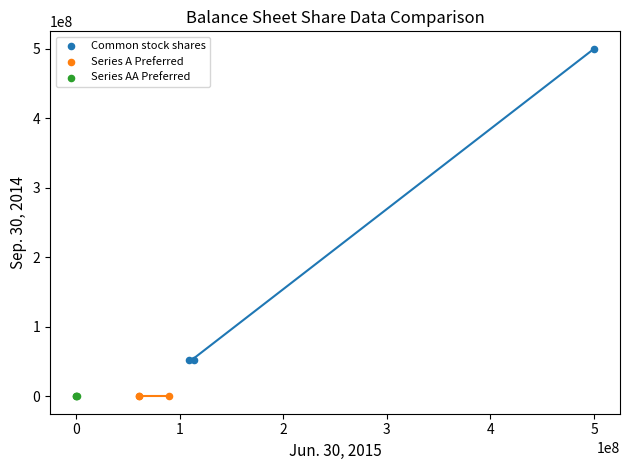

Which series contains the highest Y value?

Common stock shares